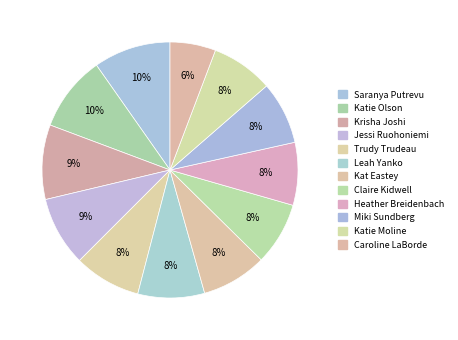

Rank the categories by value from lowest to highest.

Caroline LaBorde, Katie Moline, Miki Sundberg, Heather Breidenbach, Claire Kidwell, Kat Eastey, Leah Yanko, Trudy Trudeau, Jessi Ruohoniemi, Krisha Joshi, Katie Olson, Saranya Putrevu